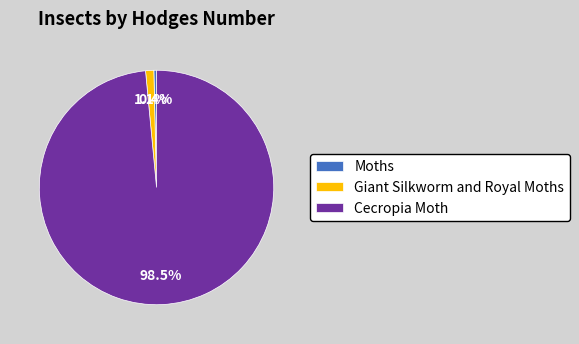

Does Moths represent more than half of the total?

No